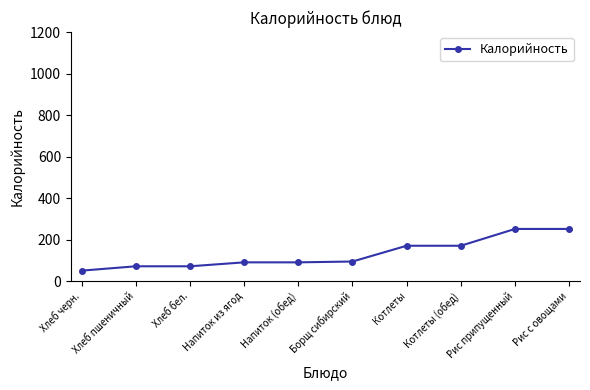

Between Хлеб бел. and Рис припущенный, which is larger?

Рис припущенный